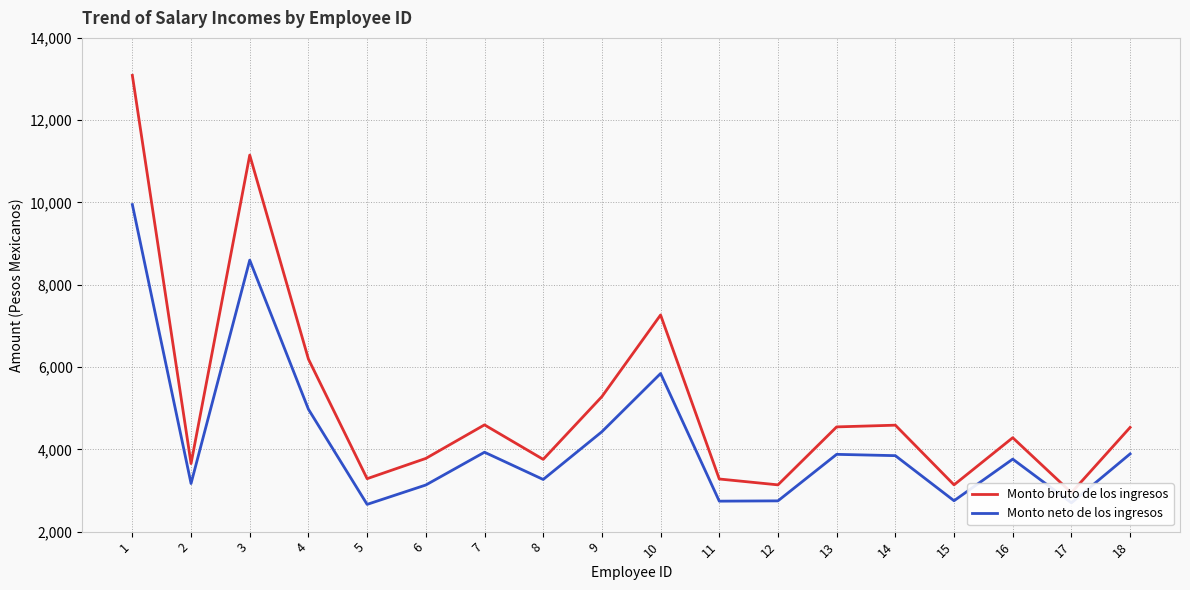

Which series changed the most between 11 and 13?

Monto bruto de los ingresos